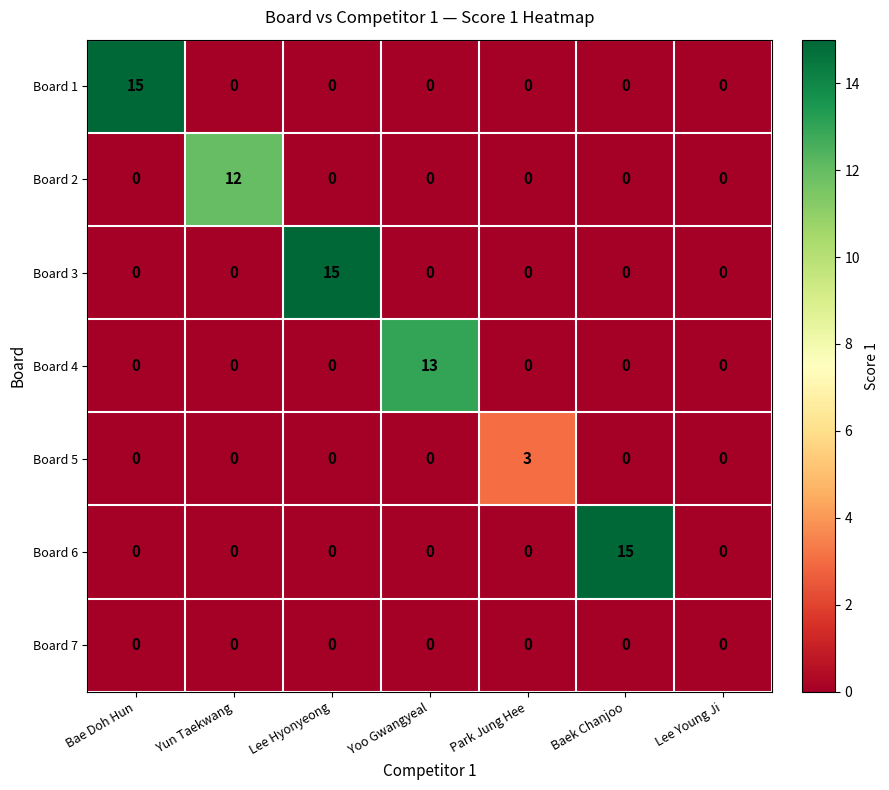

How many data points does each series have?

7